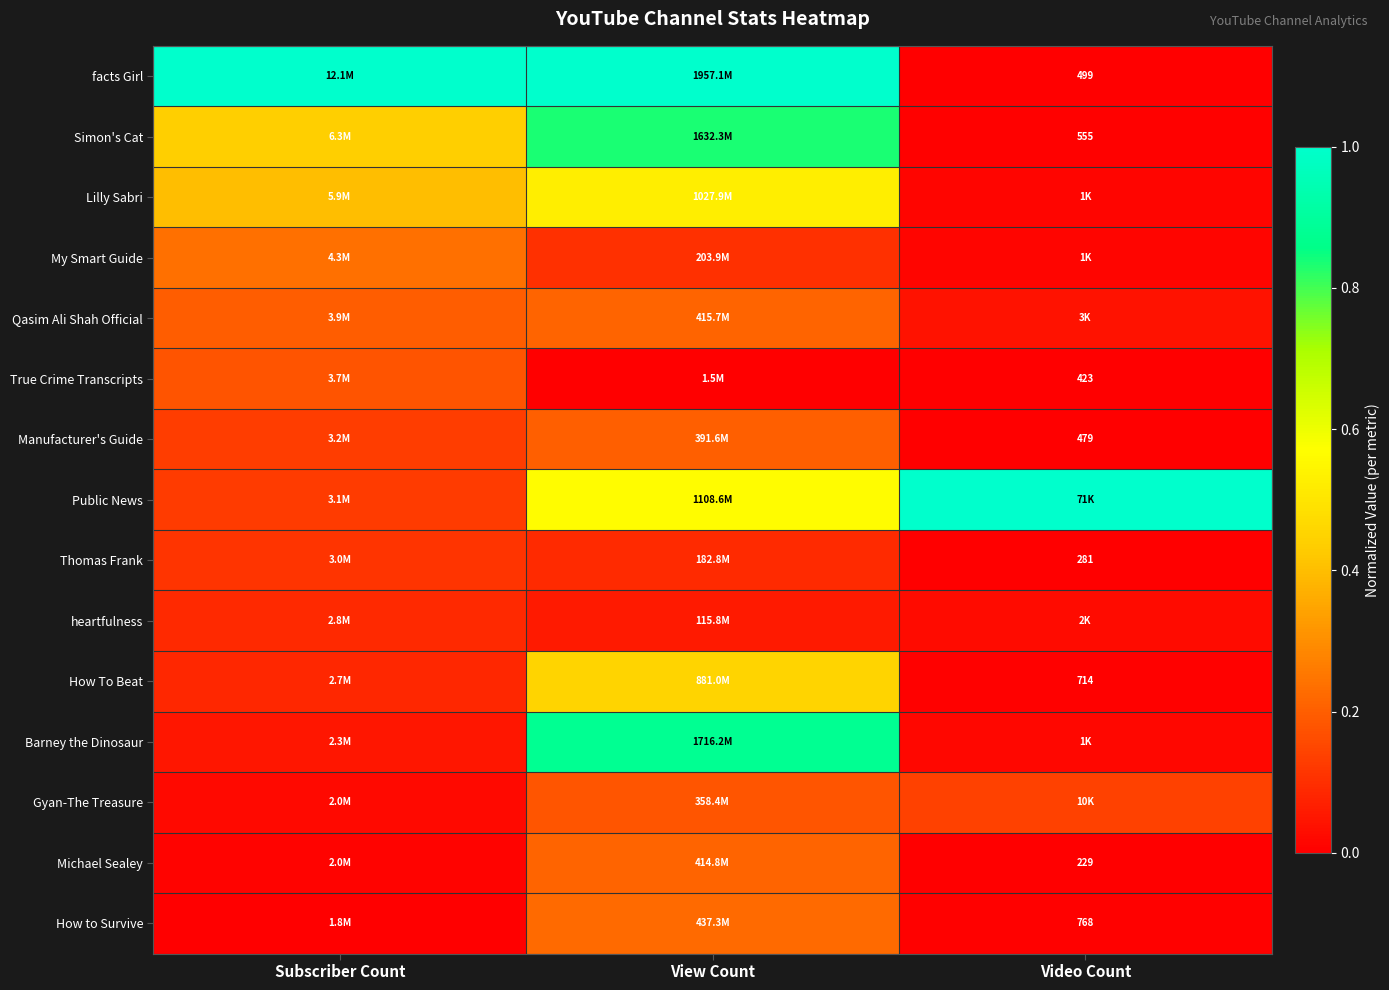

The How to Survive series shows 0.4 at View Count. True or false?

False